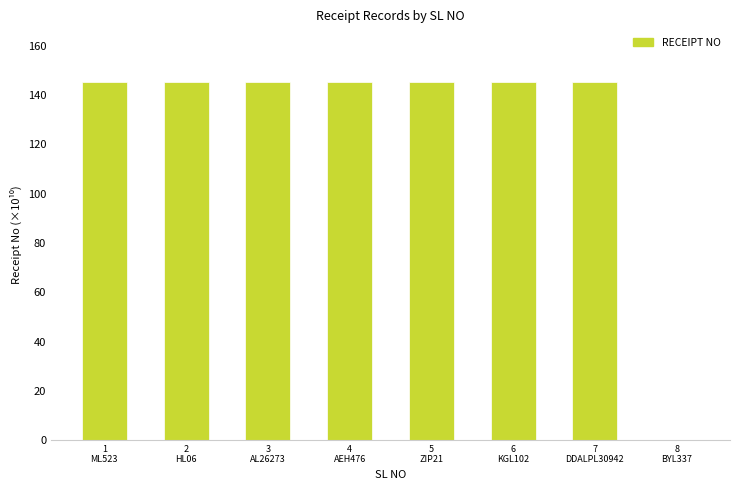

Count the number of data series in this chart.

1